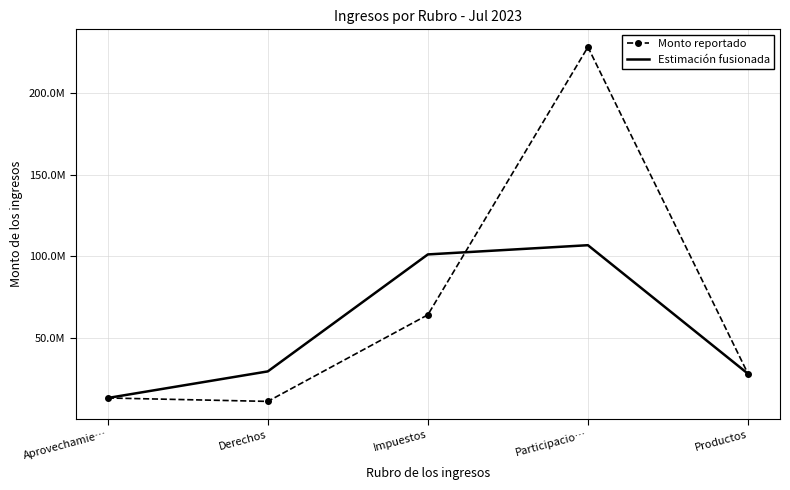

What are all the series names shown in the legend?

Monto reportado, Estimación fusionada